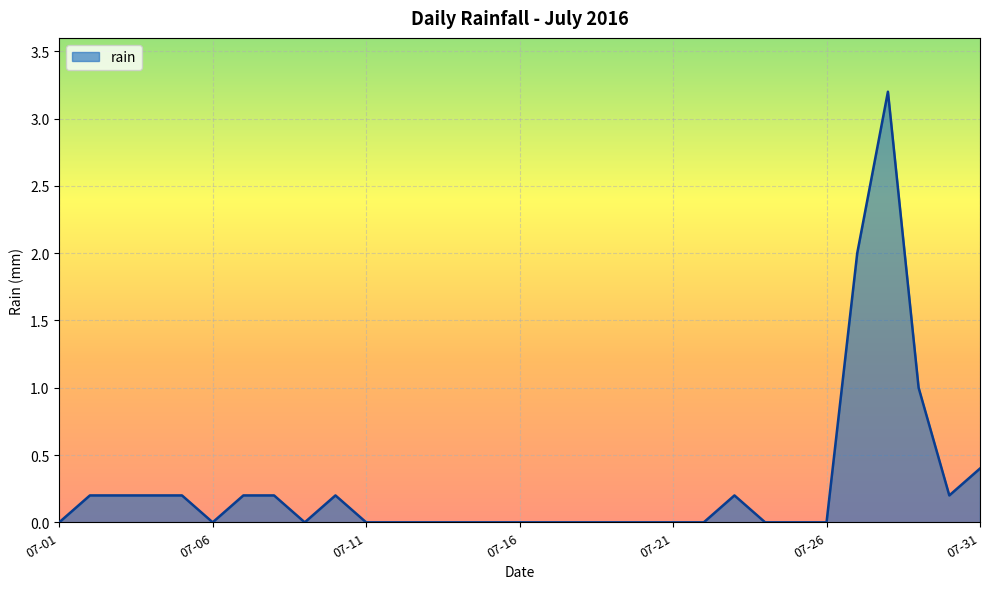

What is the maximum value shown in the chart?

3.2